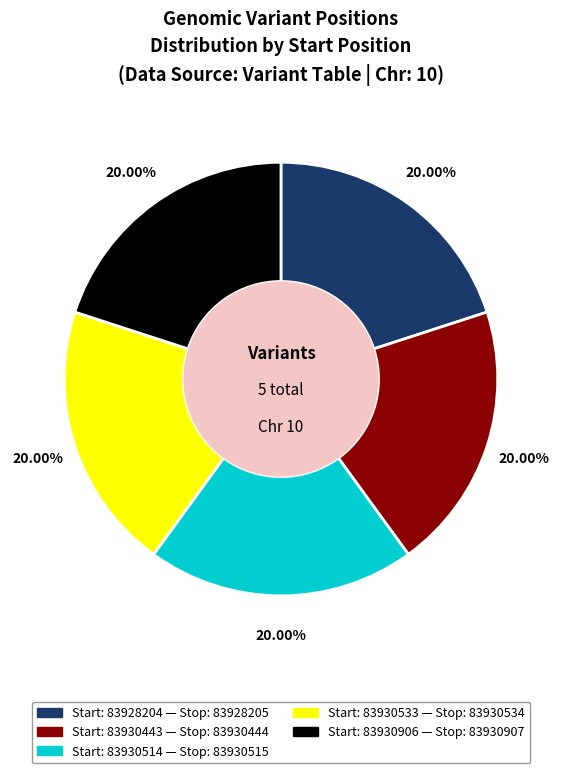

Count the number of slices in the pie.

5